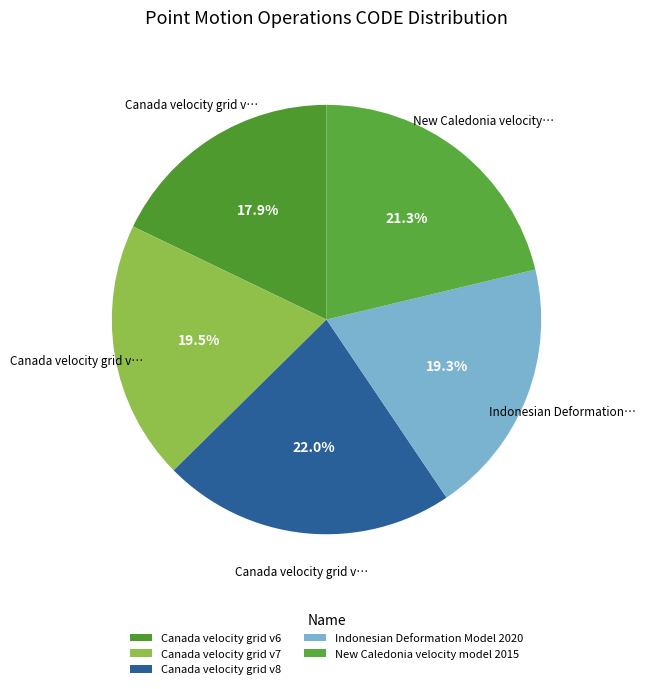

To the nearest percent, what is the average slice percentage?

20%